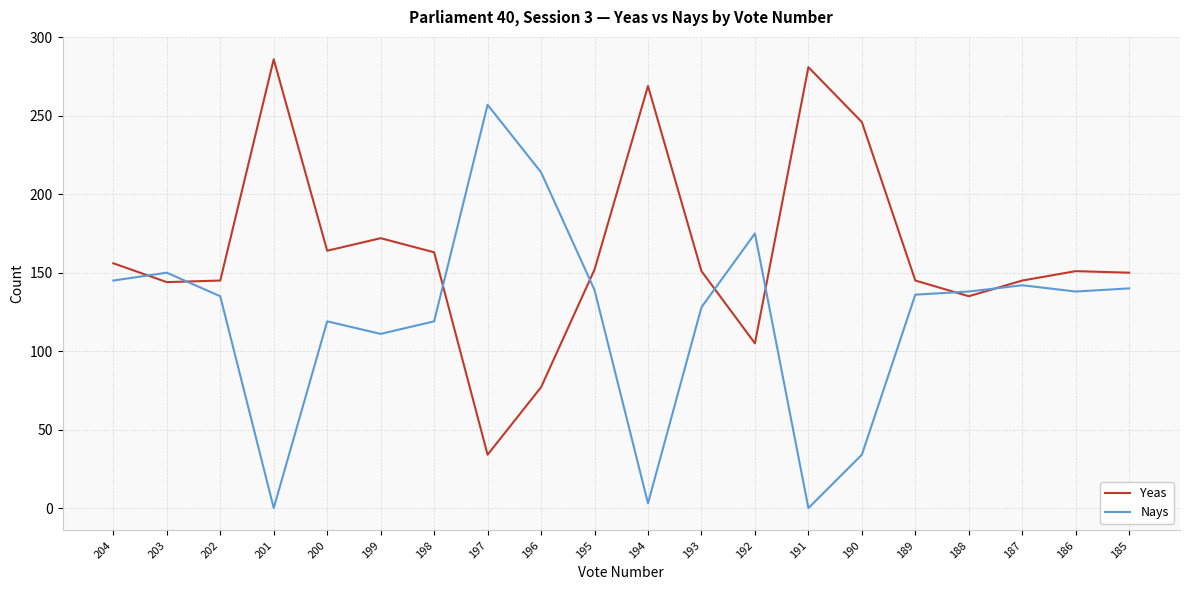

Where is Yeas nearest to the value 160?

198